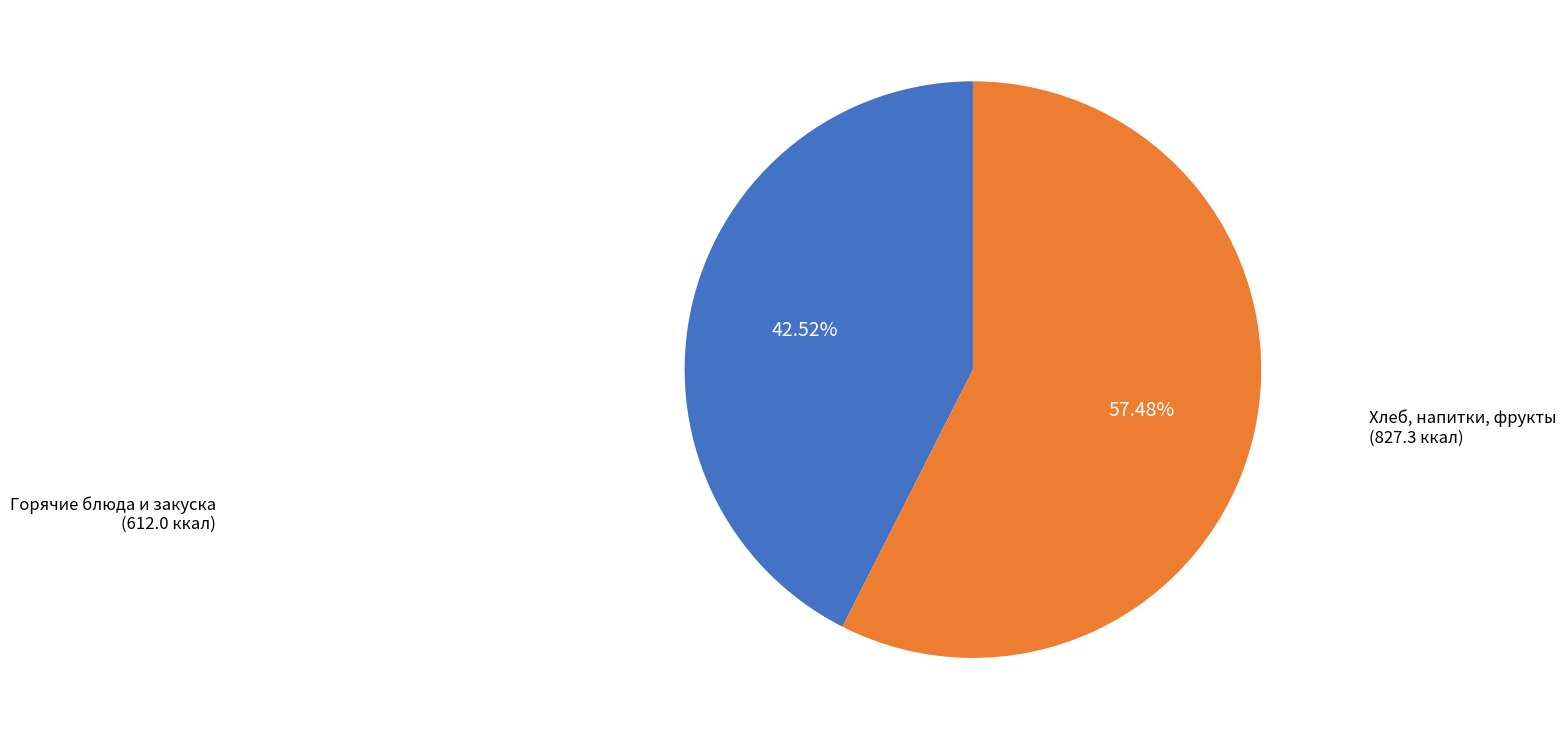

Is there any slice that represents more than half of the pie?

Yes